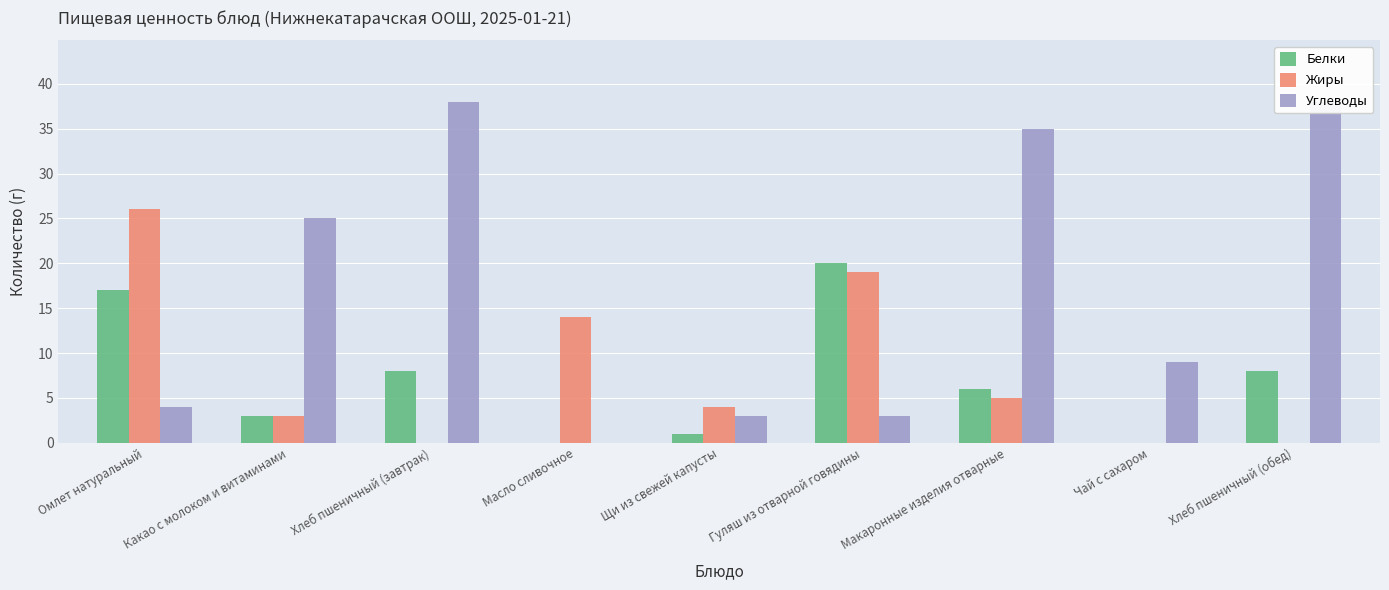

At which label does Жиры reach its minimum?

Хлеб пшеничный (завтрак)